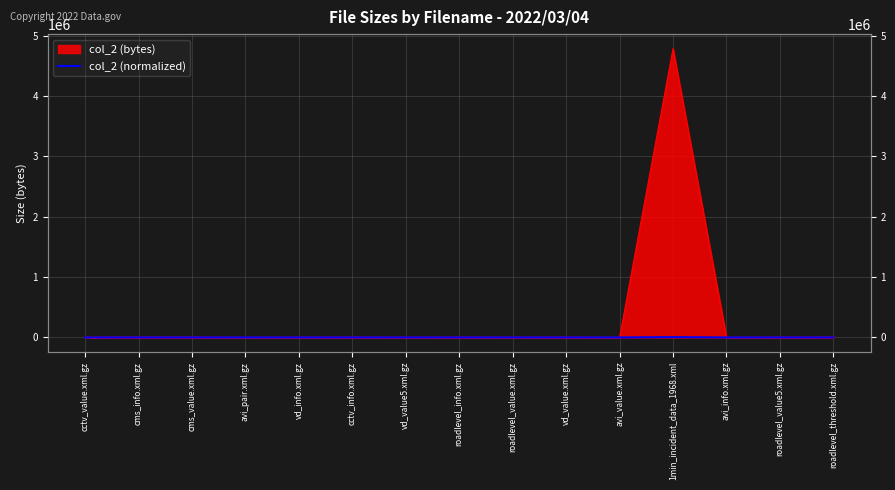

List the labels in order of value, smallest first.

avi_pair.xml.gz, avi_value.xml.gz, avi_info.xml.gz, vd_value5.xml.gz, roadlevel_value.xml.gz, vd_info.xml.gz, roadlevel_value5.xml.gz, cctv_value.xml.gz, roadlevel_info.xml.gz, cms_info.xml.gz, cms_value.xml.gz, cctv_info.xml.gz, vd_value.xml.gz, roadlevel_threshold.xml.gz, 1min_incident_data_1968.xml